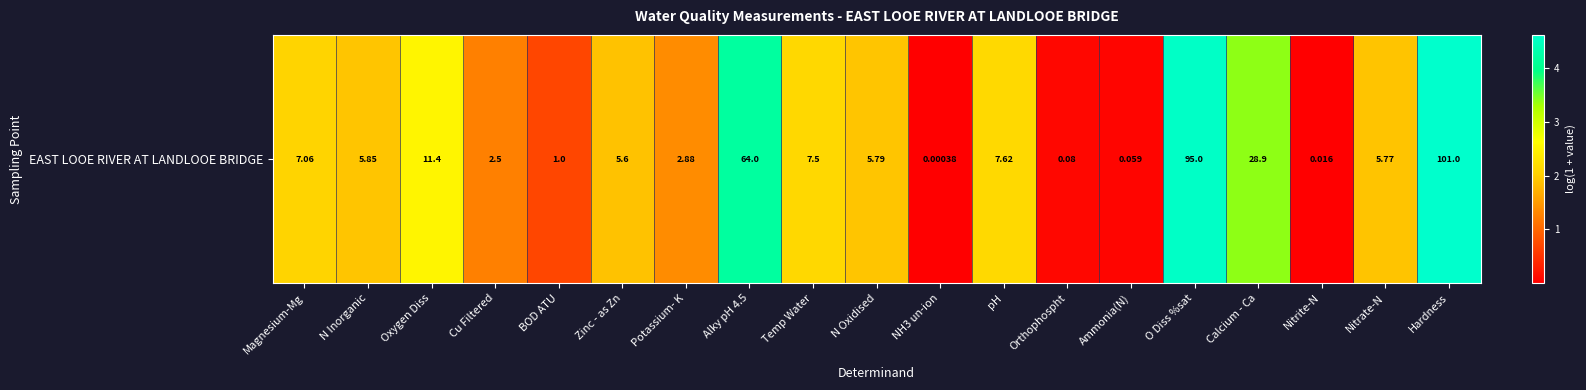

Which category has the lowest value across all series?

NH3 un-ion